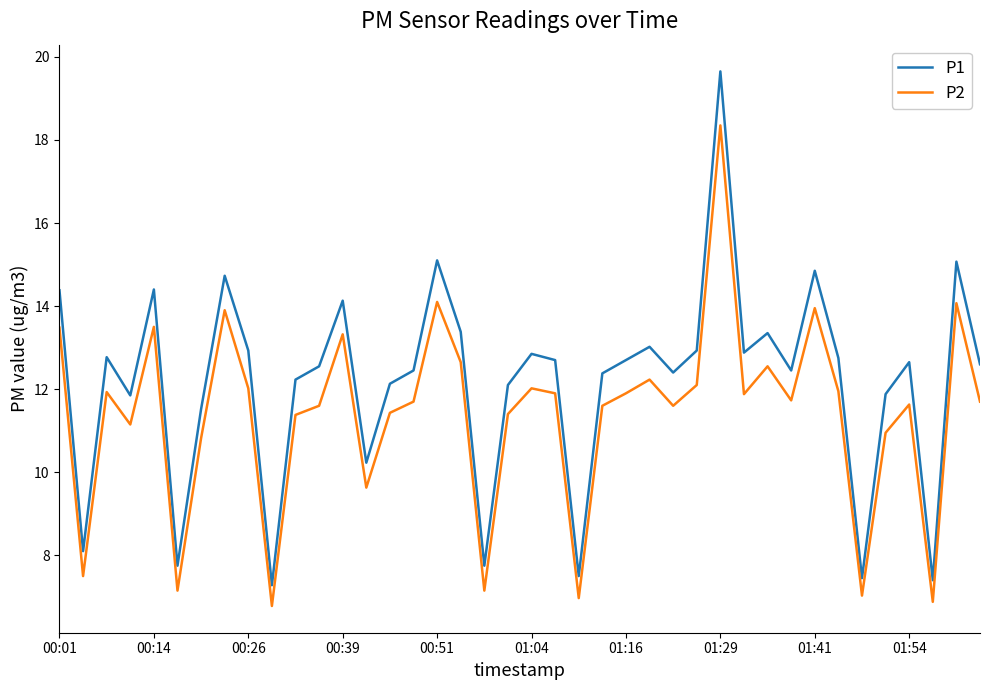

How many lines are shown in the chart?

2